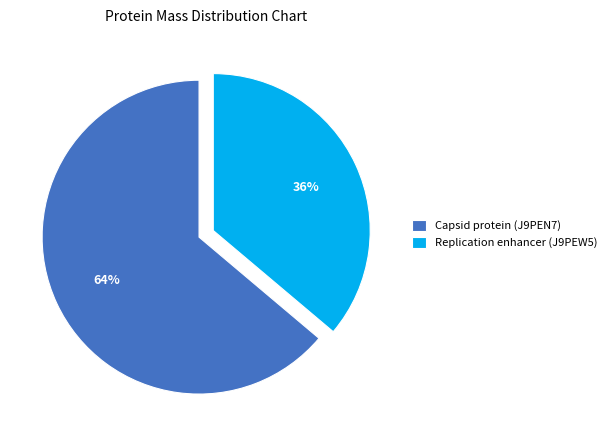

Rank the categories by value from highest to lowest.

Capsid protein (J9PEN7), Replication enhancer (J9PEW5)